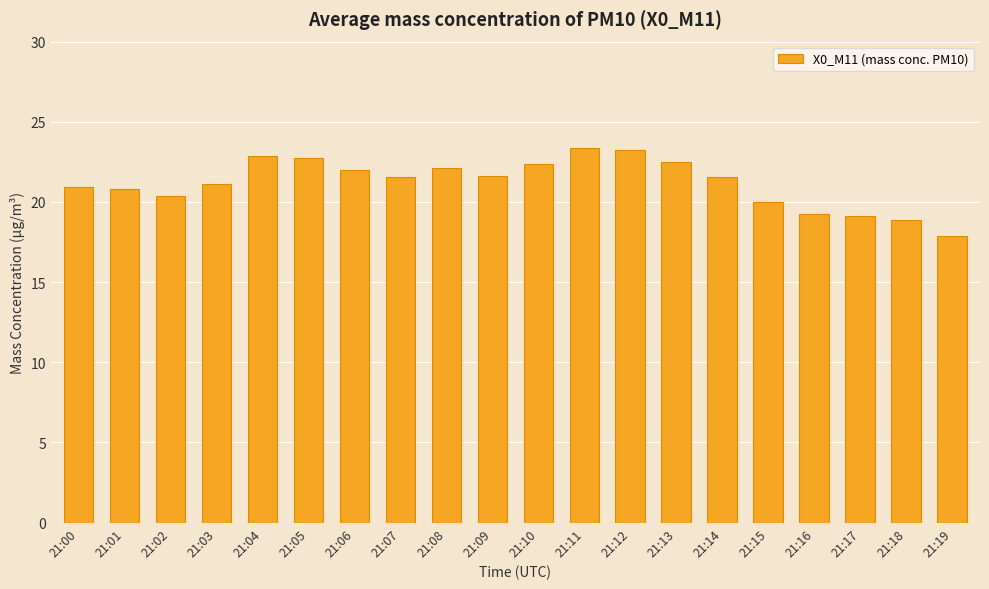

The chart shows a value of 17.9 at 21:19. True or false?

True